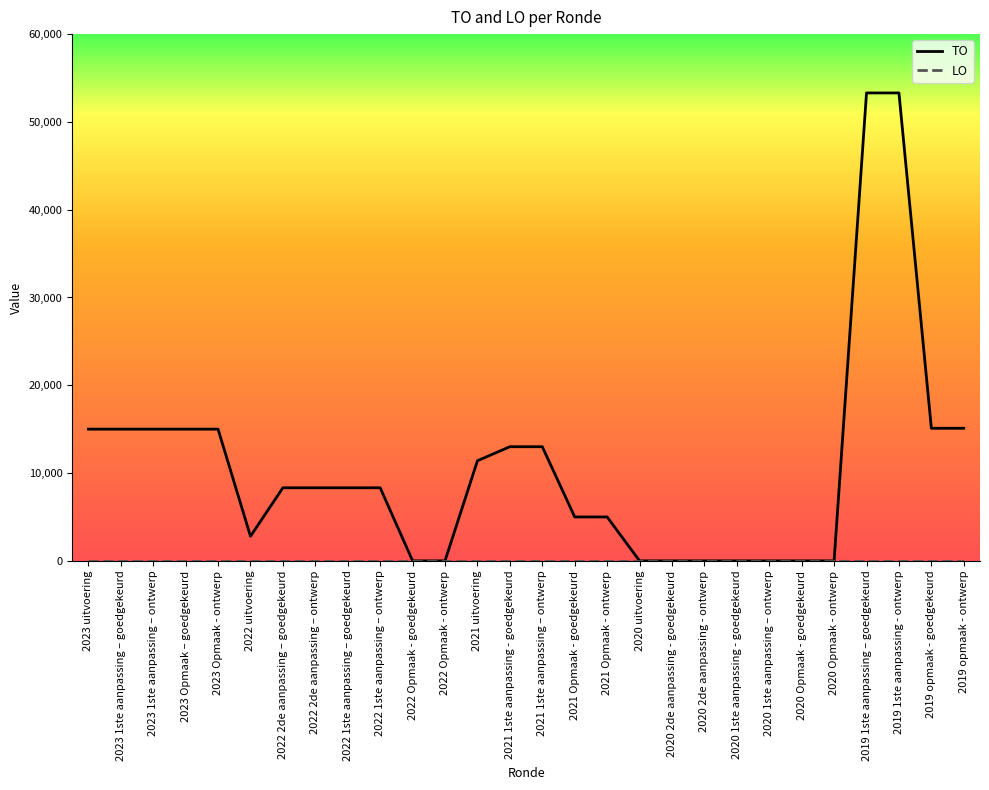

The TO series shows 15000 at 2023 Opmaak – goedgekeurd. True or false?

True